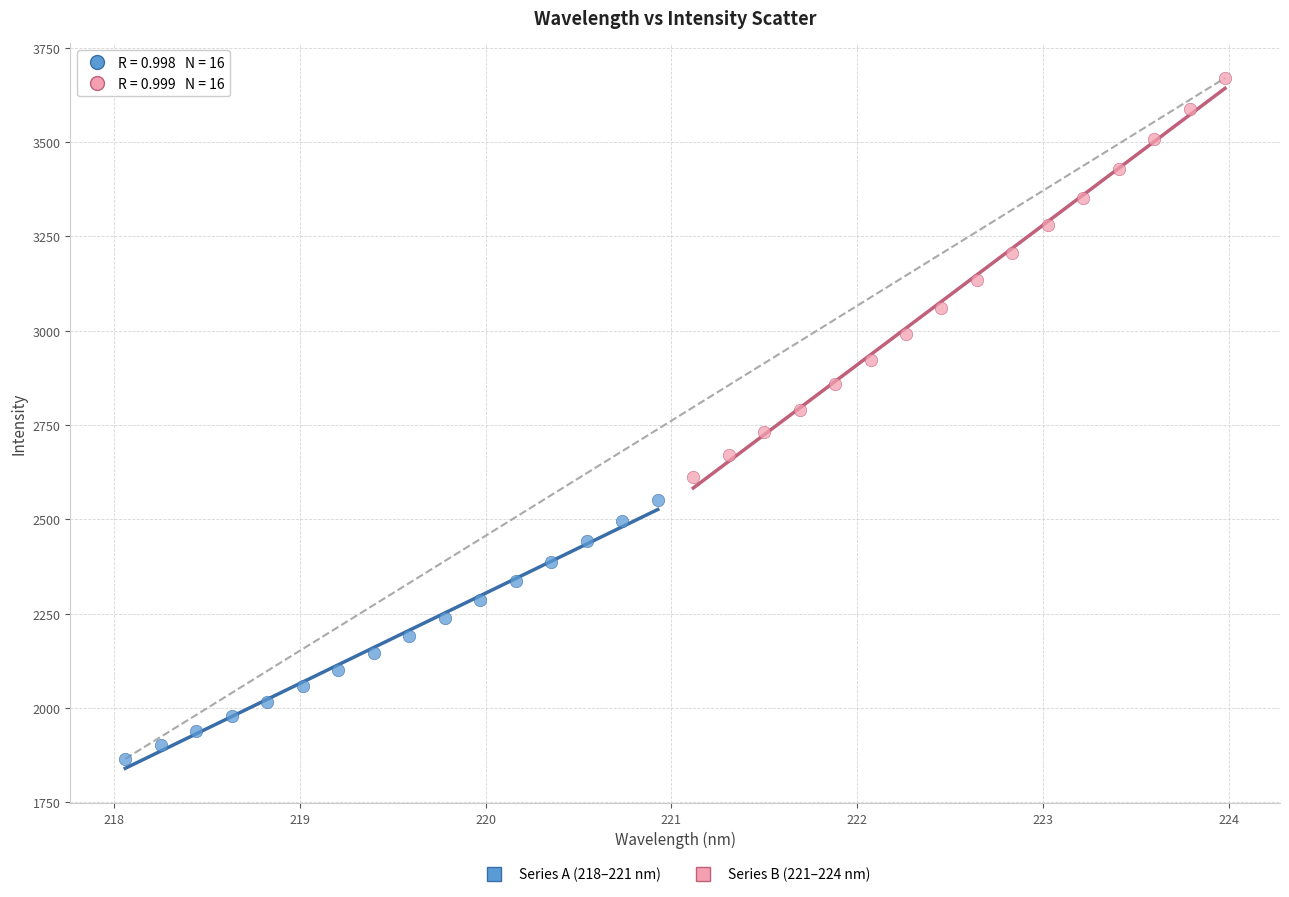

What are all the series names shown in the legend?

Series A (218–221 nm), Series B (221–224 nm)